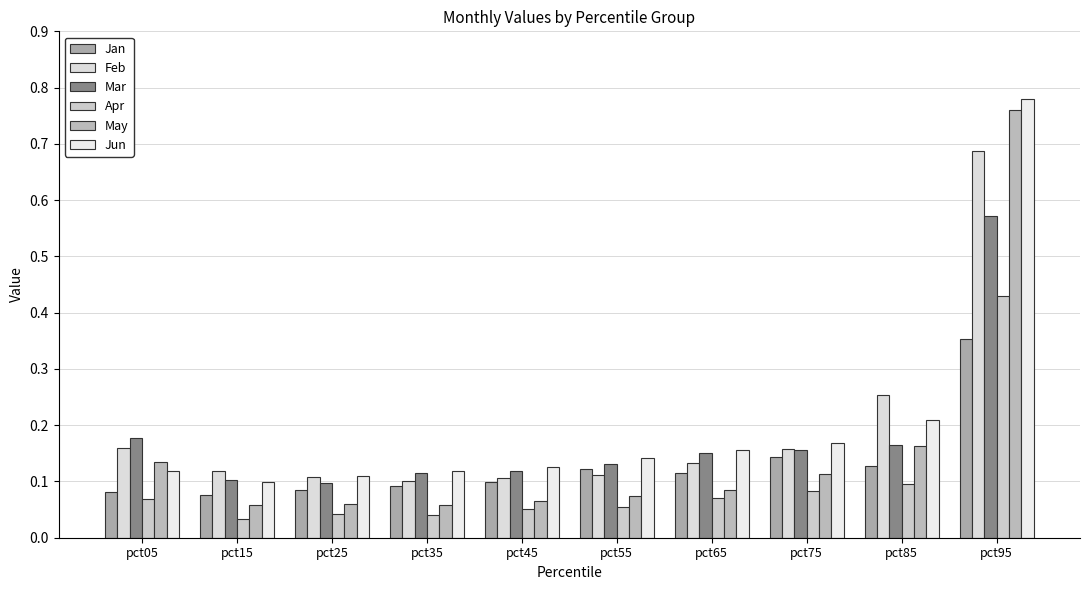

What is the difference between the second highest and second lowest values in the Apr series?

0.1